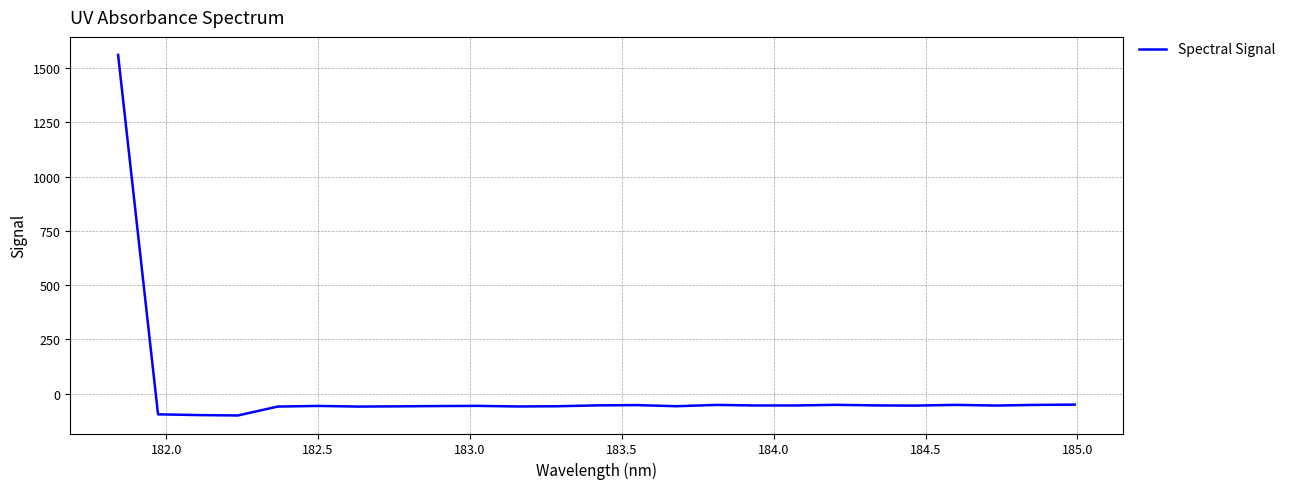

What is the smallest value displayed?

-101.0